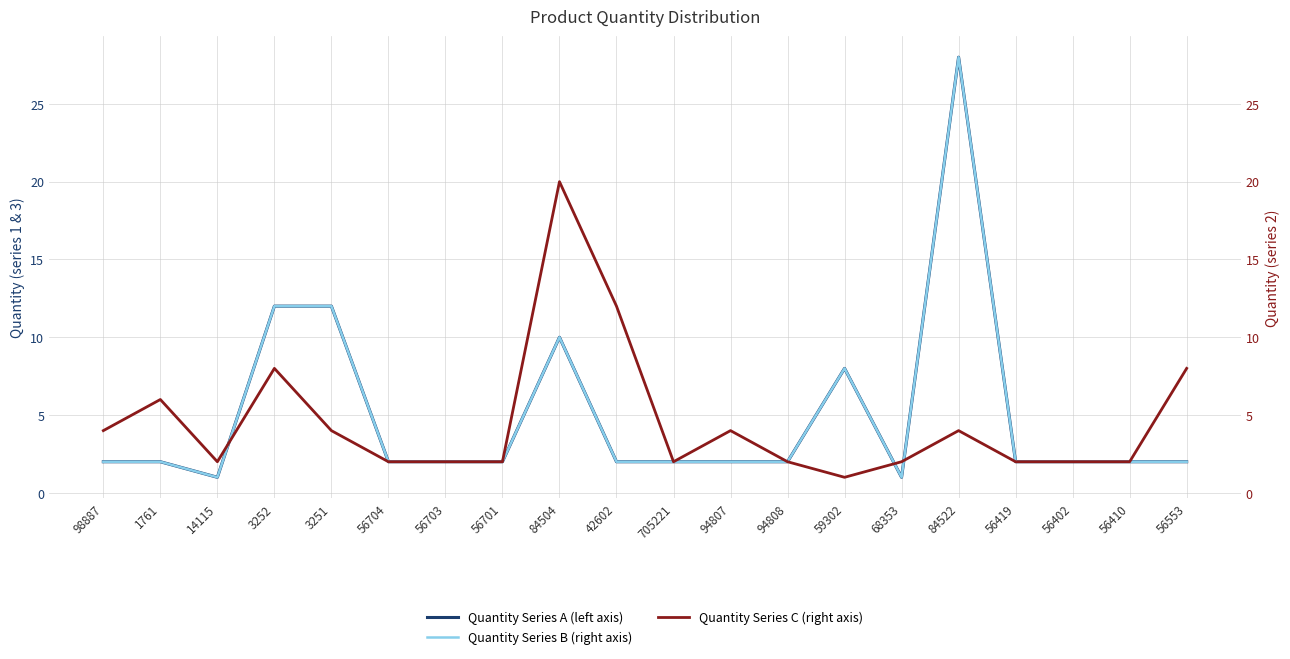

True or false: Quantity Series B (right axis) and Quantity Series A (left axis) intersect in this chart.

False